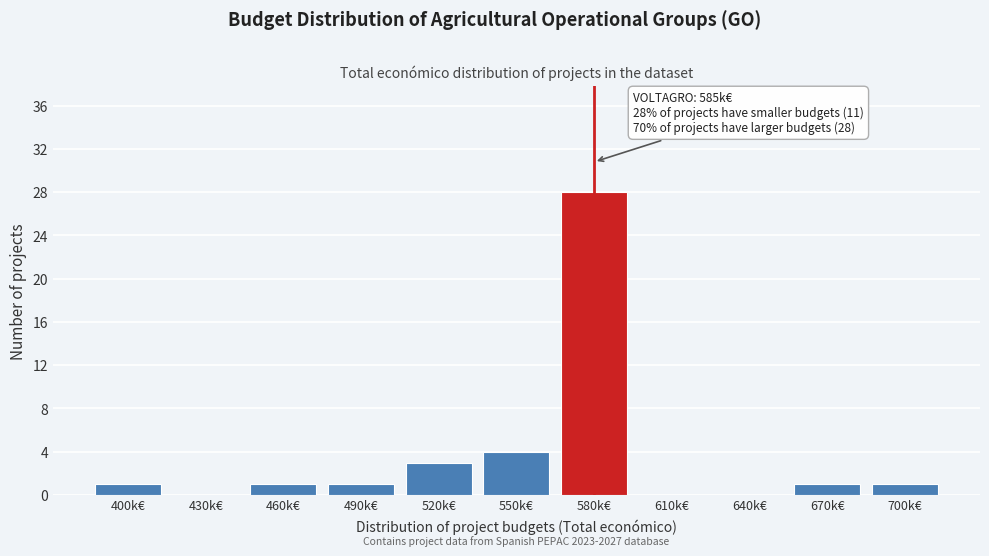

Reading left to right, what are all the values shown in this chart?

400k€=1	430k€=0	460k€=1	490k€=1	520k€=3	550k€=4	580k€=28	610k€=0	640k€=0	670k€=1	700k€=1